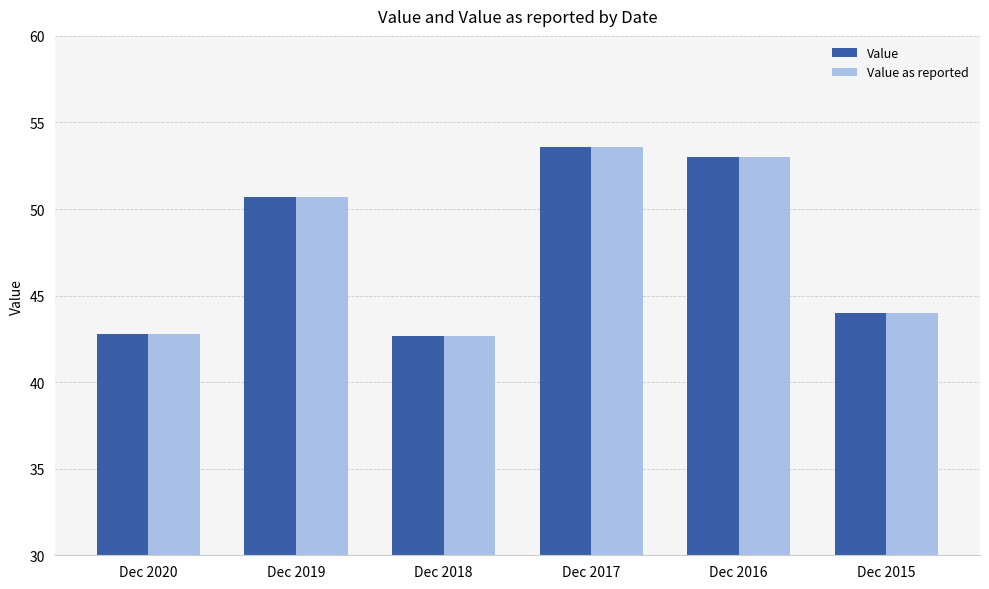

Where does the Value as reported series first go above 50?

Dec 2019